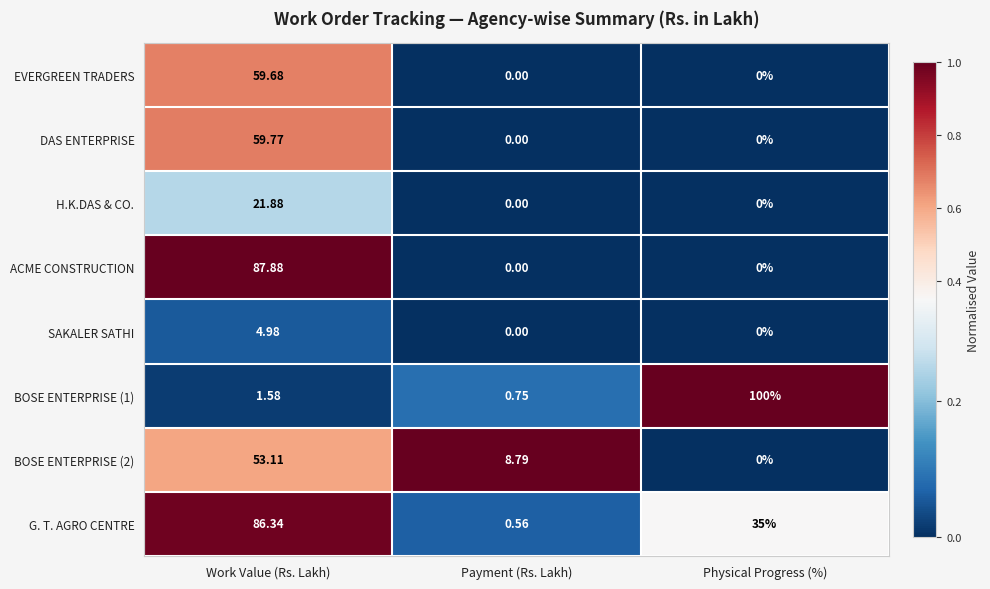

Where does the G. T. AGRO CENTRE series first go above 35?

Work Value (Rs. Lakh)